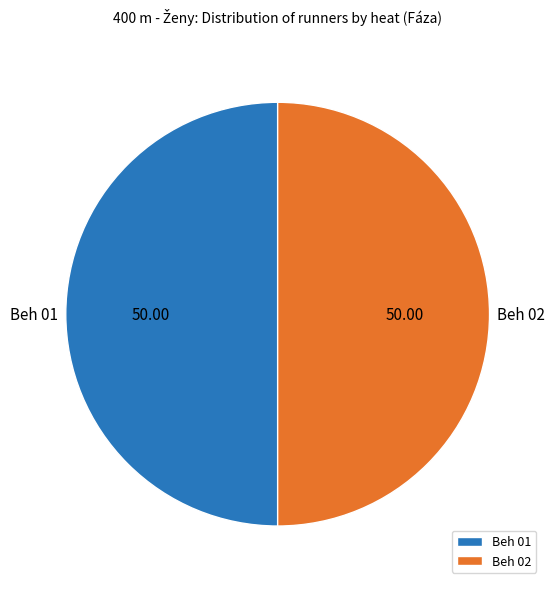

Approximately how many times larger is the value at Beh 02 compared to Beh 01?

1.0